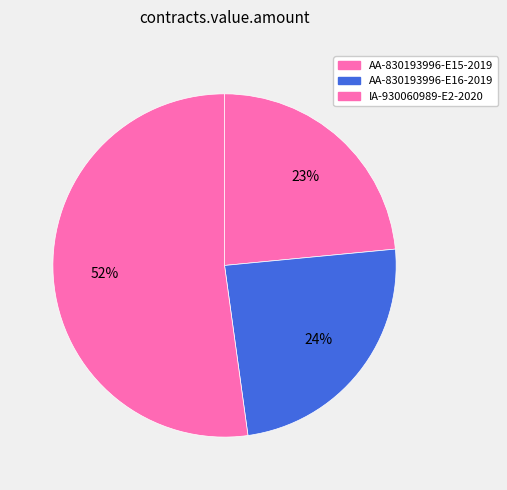

To the nearest percent, what portion does AA-830193996-E15-2019 represent?

23%